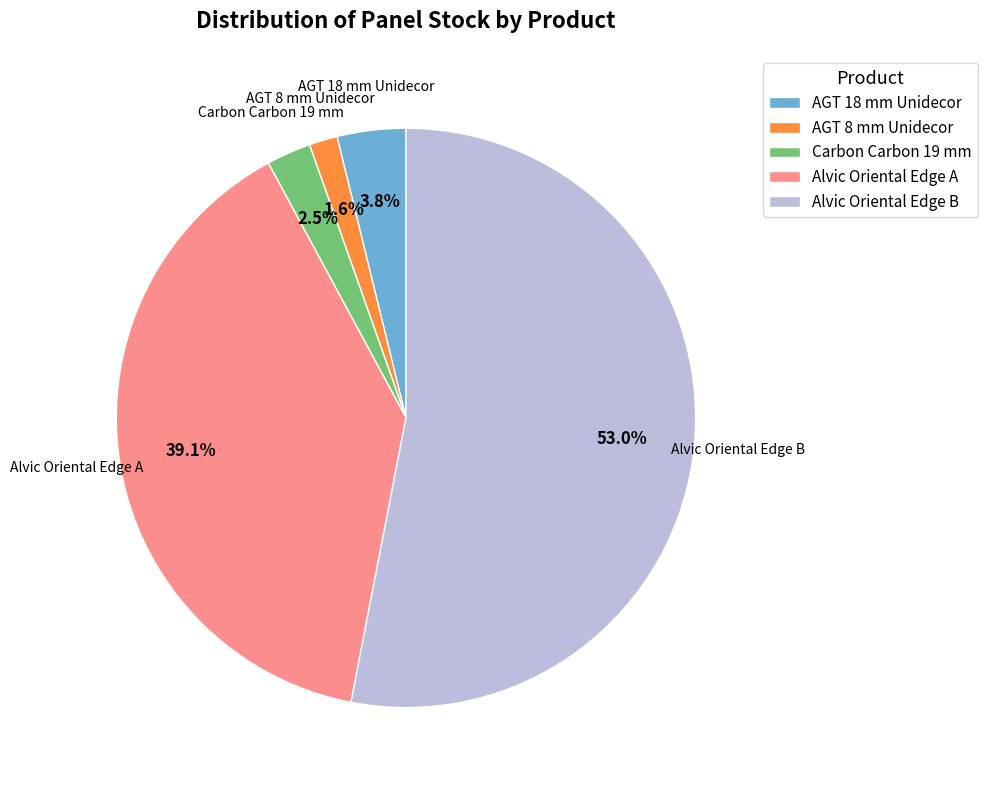

What is the majority slice?

Alvic Oriental Edge B